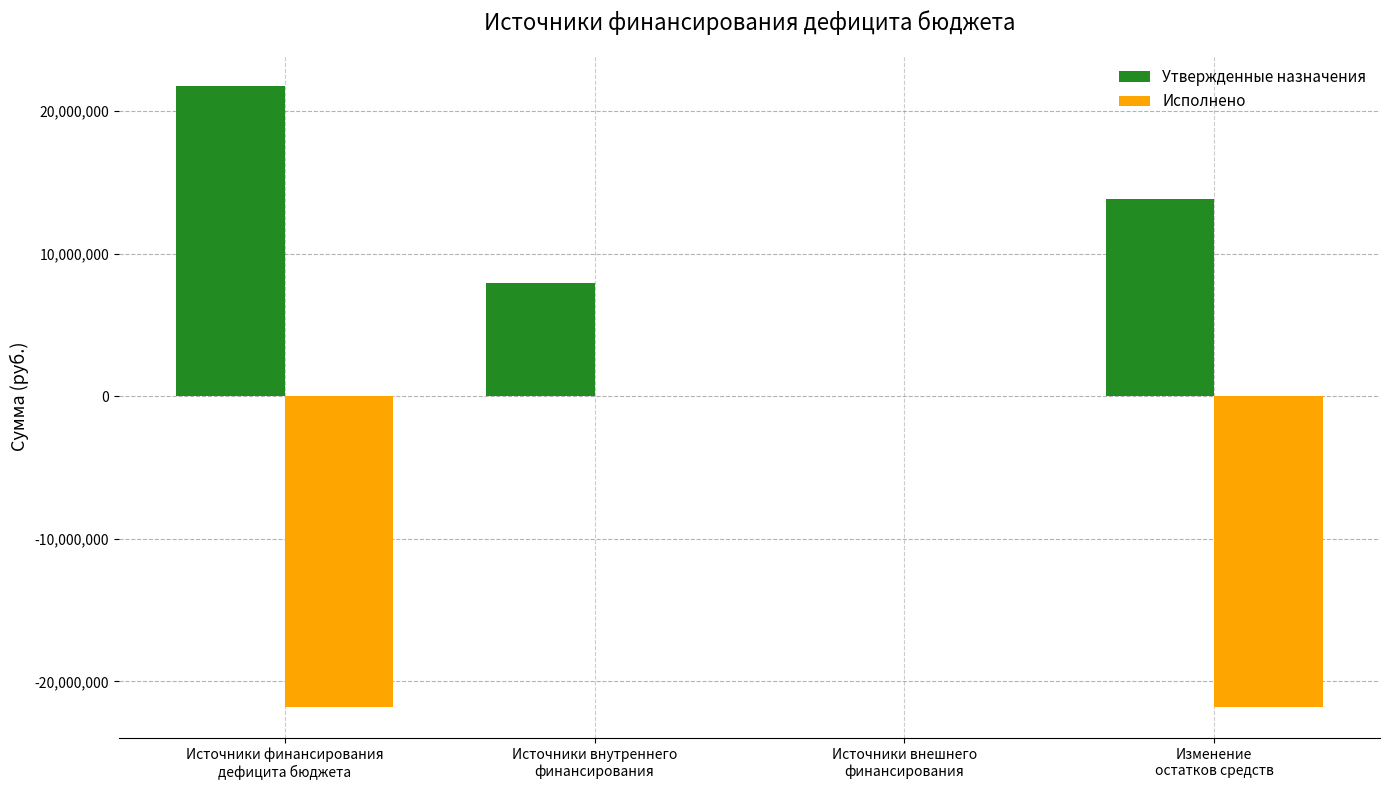

How many groups of bars are there?

4